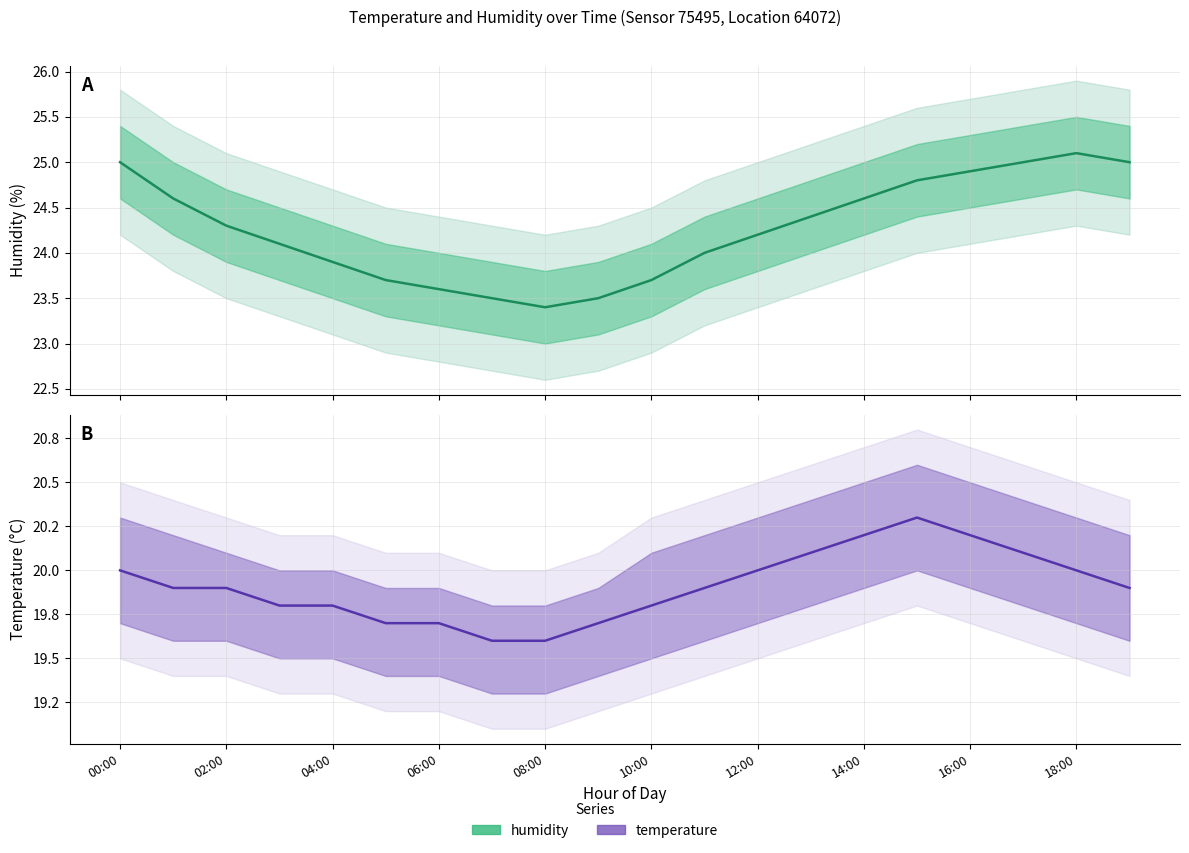

Reading left to right, extract all data points from this chart.

temperature: 00:00=20.0	01:00=19.9	02:00=19.9	03:00=19.8	04:00=19.8	05:00=19.7	06:00=19.7	07:00=19.6	08:00=19.6	09:00=19.7	10:00=19.8	11:00=19.9	12:00=20.0	13:00=20.1	14:00=20.2	15:00=20.3	16:00=20.2	17:00=20.1	18:00=20.0	19:00=19.9
humidity: 00:00=25.0	01:00=24.6	02:00=24.3	03:00=24.1	04:00=23.9	05:00=23.7	06:00=23.6	07:00=23.5	08:00=23.4	09:00=23.5	10:00=23.7	11:00=24.0	12:00=24.2	13:00=24.4	14:00=24.6	15:00=24.8	16:00=24.9	17:00=25.0	18:00=25.1	19:00=25.0